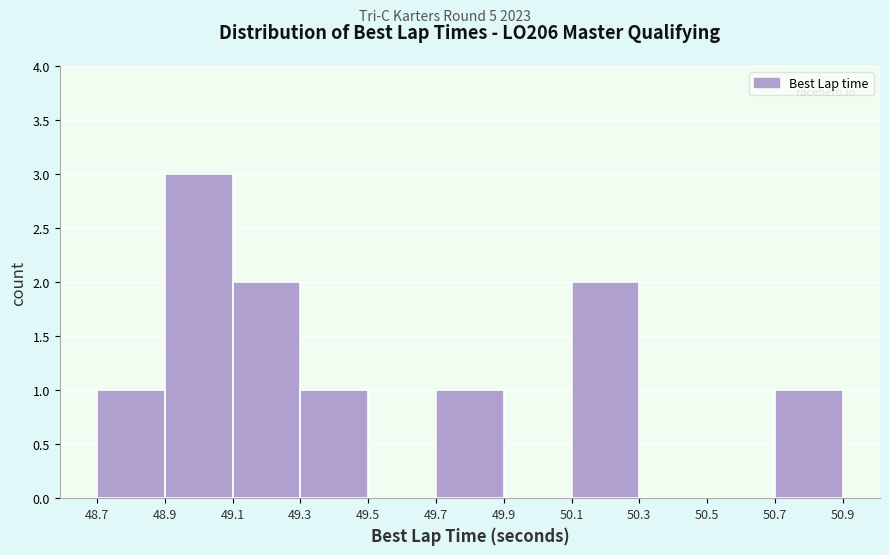

Reading left to right, list every bar in this chart as the range it spans on the x-axis followed by its height. The values are not printed on the chart, so give them approximately, as read against the axis.

48.7 to 48.9: 1
48.9 to 49.1: 3
49.1 to 49.3: 2
49.3 to 49.5: 1
49.5 to 49.7: 0
49.7 to 49.9: 1
49.9 to 50.1: 0
50.1 to 50.3: 2
50.3 to 50.5: 0
50.5 to 50.7: 0
50.7 to 50.9: 1